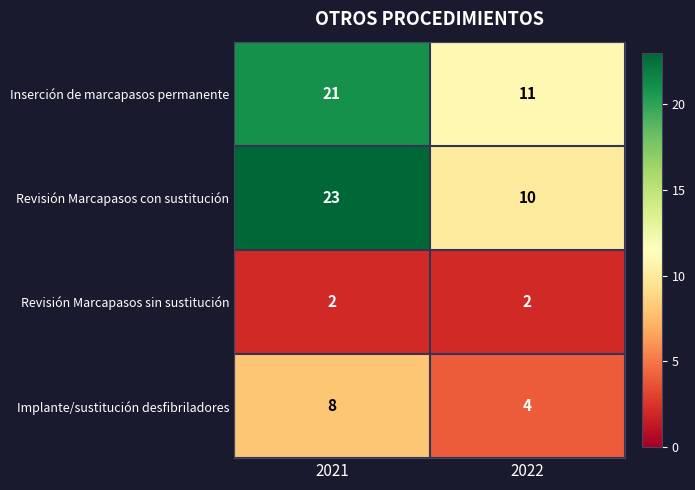

Rank the series at 2021 from highest to lowest value.

Revisión Marcapasos con sustitución, Inserción de marcapasos permanente, Implante/sustitución desfibriladores, Revisión Marcapasos sin sustitución